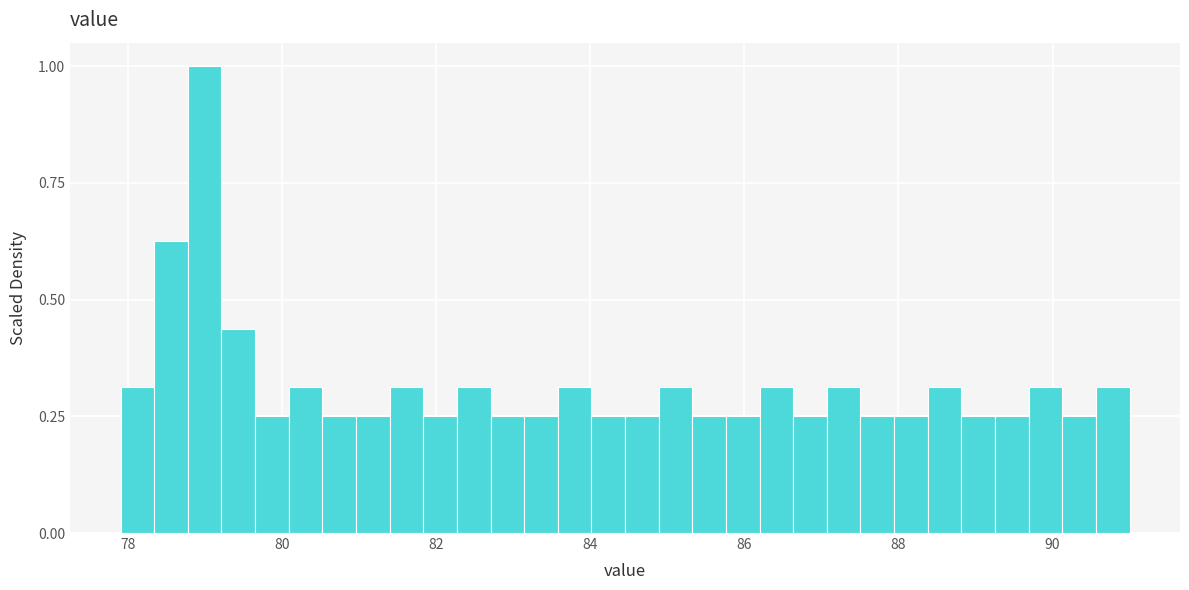

Read against the x-axis, roughly where is the centre of the tallest bar?

79.0